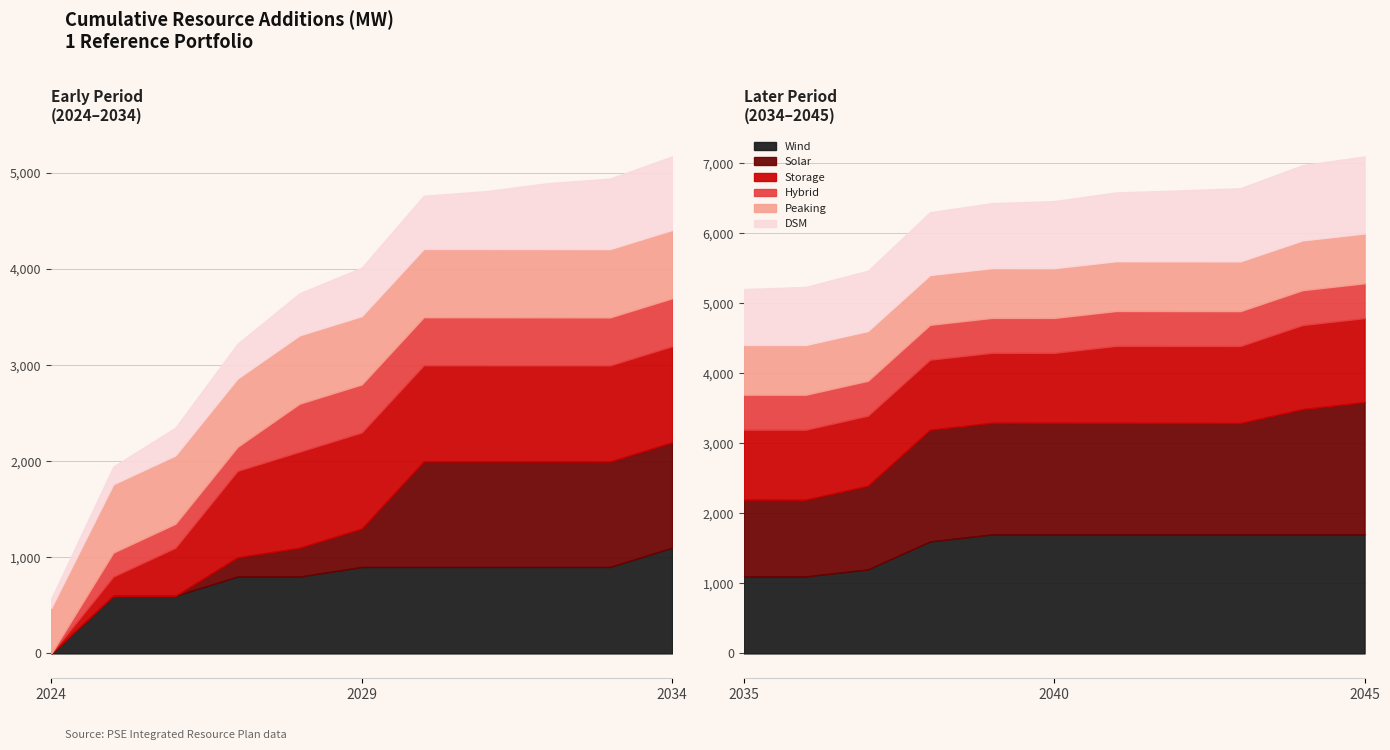

True or false: Solar has a value of 399.8 at 2029.

True